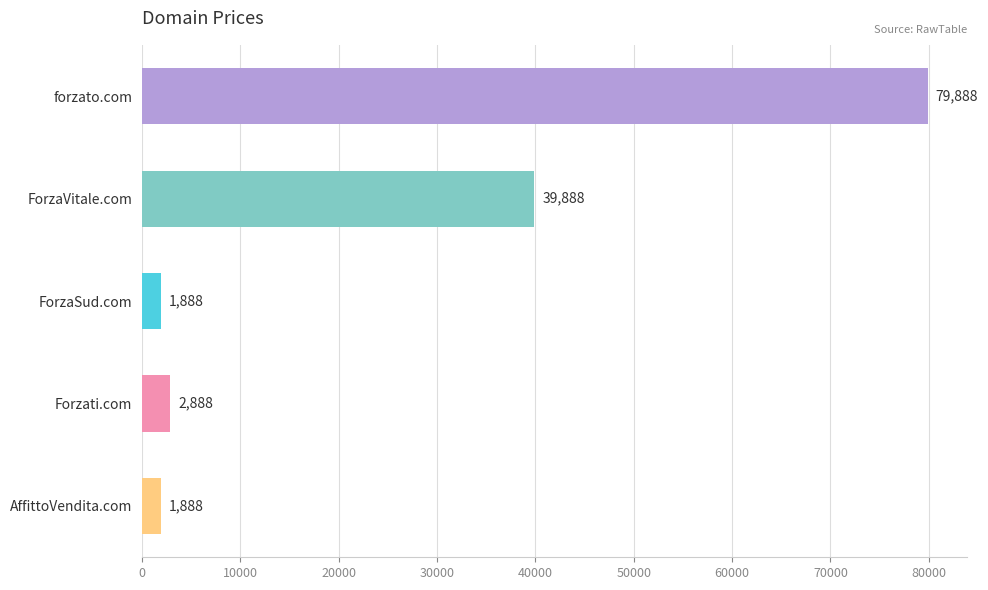

What is the sum of all values?

126440